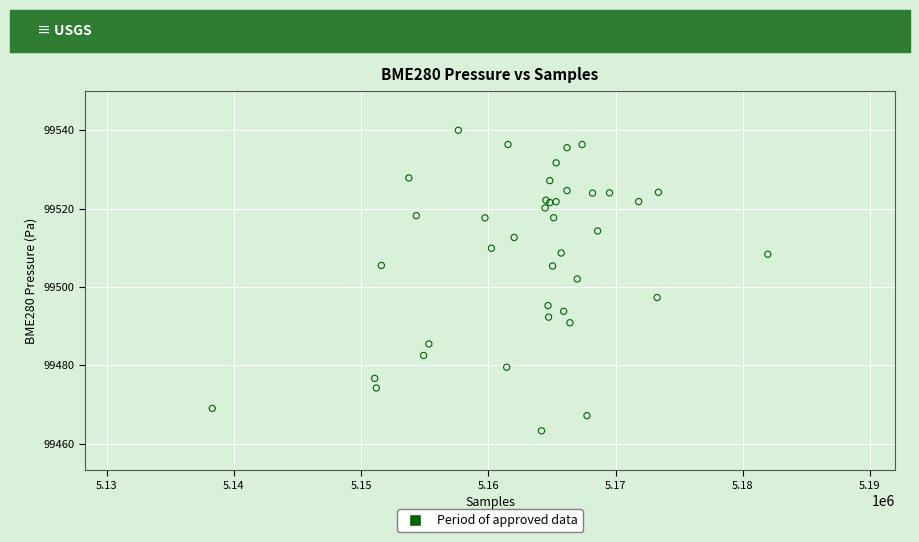

What Y value in the scatter plot is closest to 99501?

99502.1